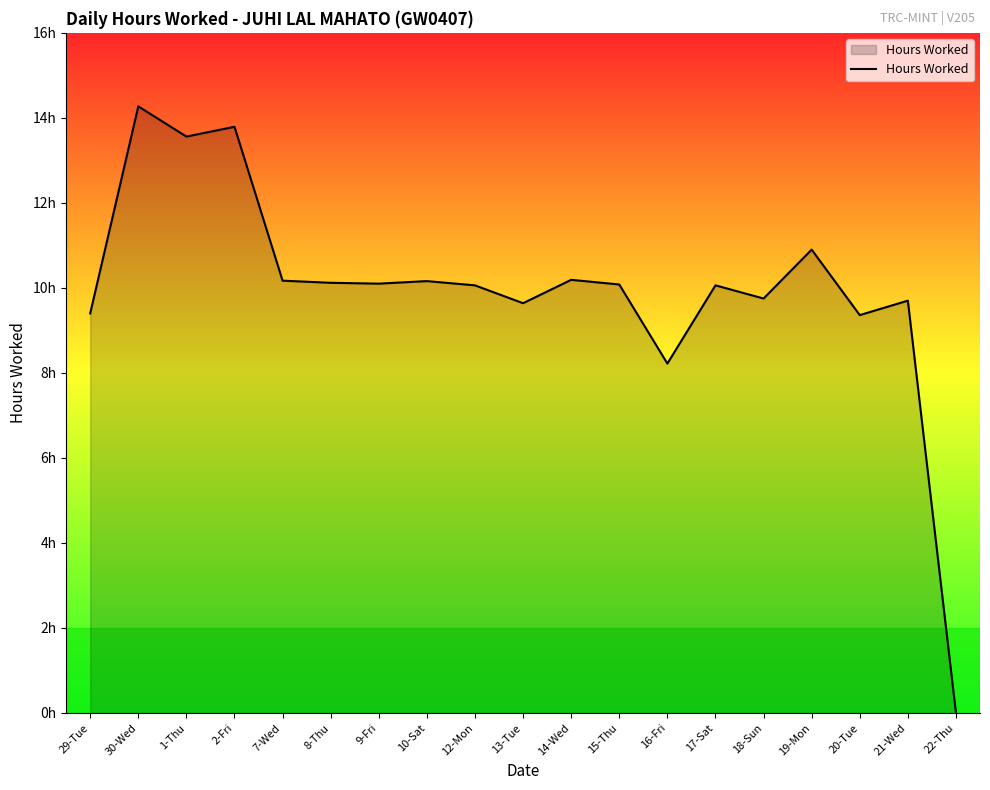

Is it true that the value at 7-Wed is 10.2?

True